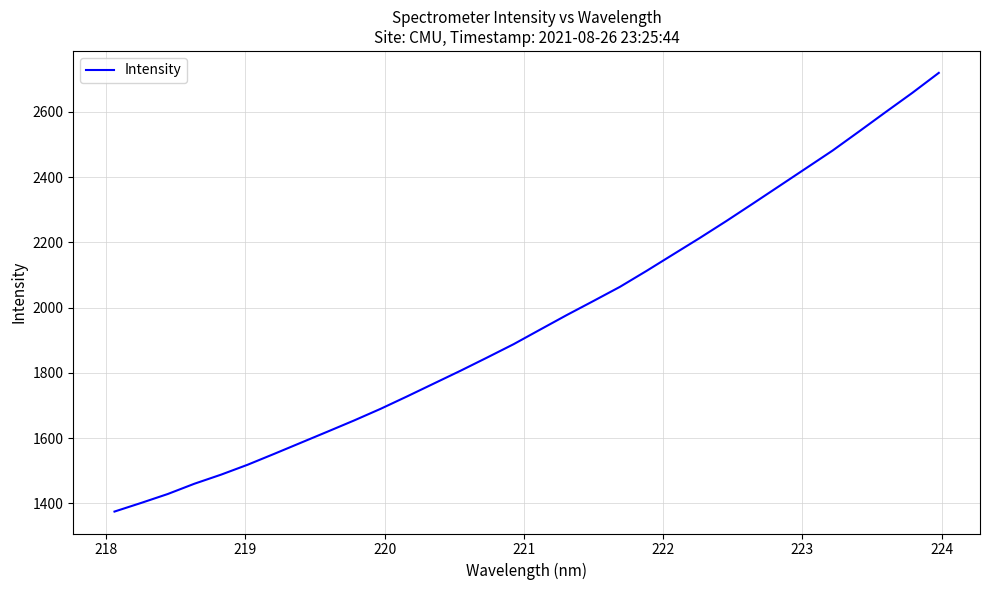

What is the maximum value shown in the chart?

2719.4